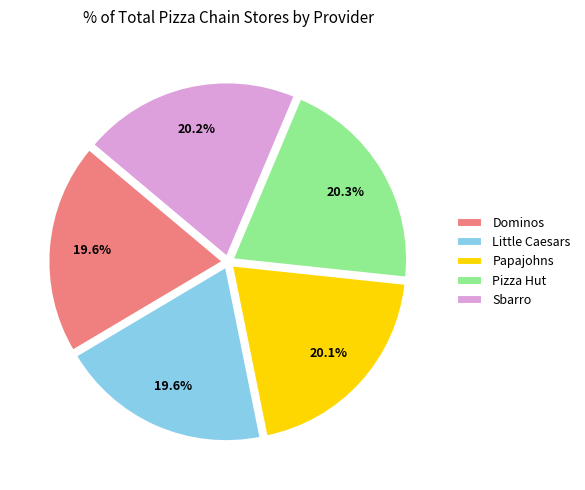

Does Sbarro account for over 50% of the chart?

No